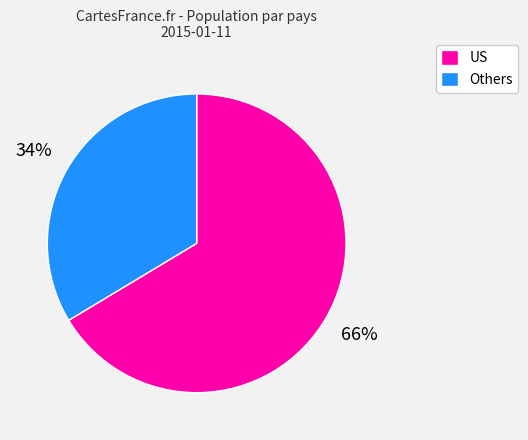

Does Others represent more than half of the total?

No